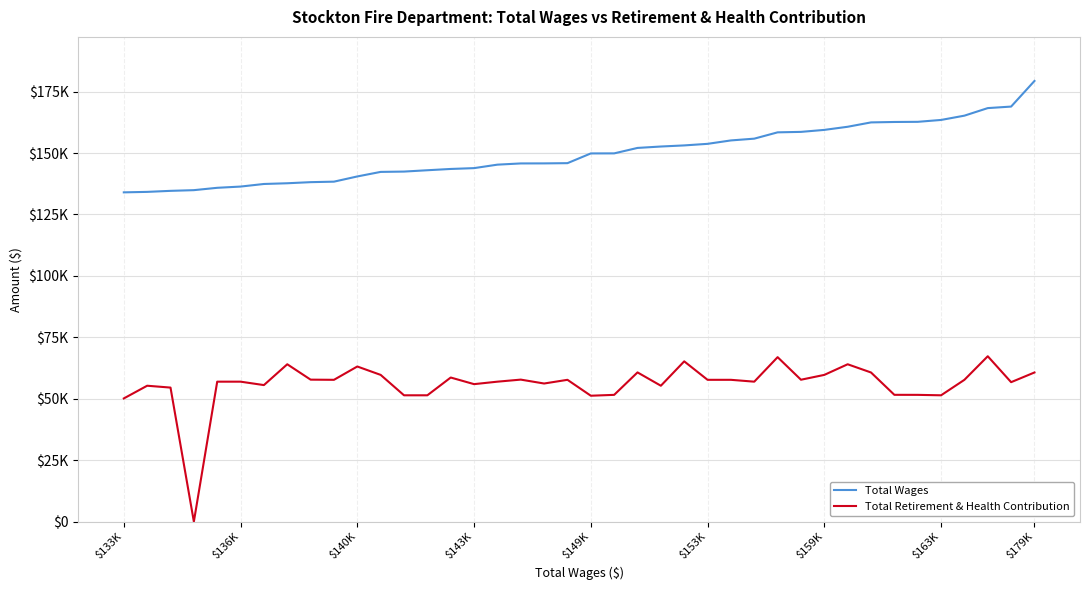

List the series in order of their overall mean, highest first.

Total Wages, Total Retirement & Health Contribution